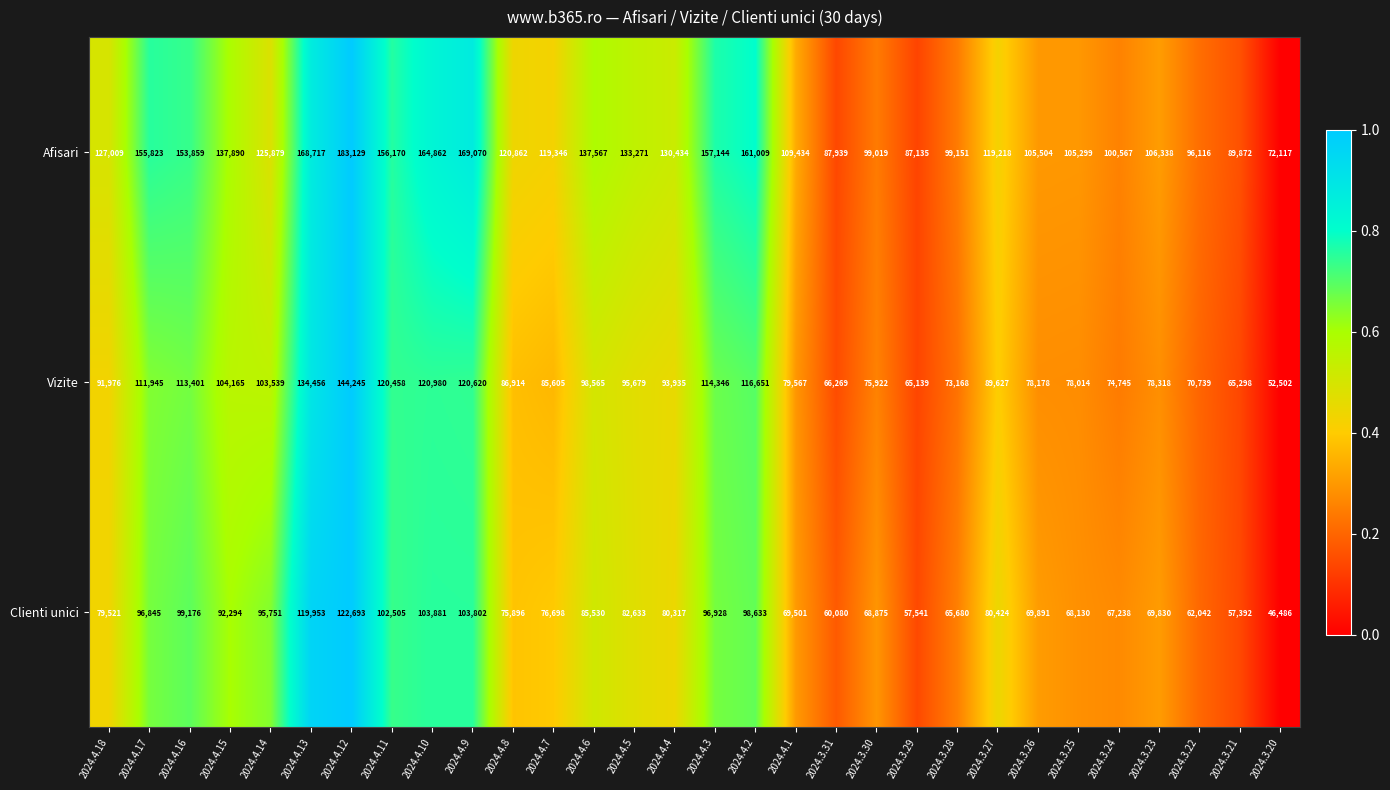

Between 2024.4.15 and 2024.4.4, which series saw the biggest shift?

Clienti unici